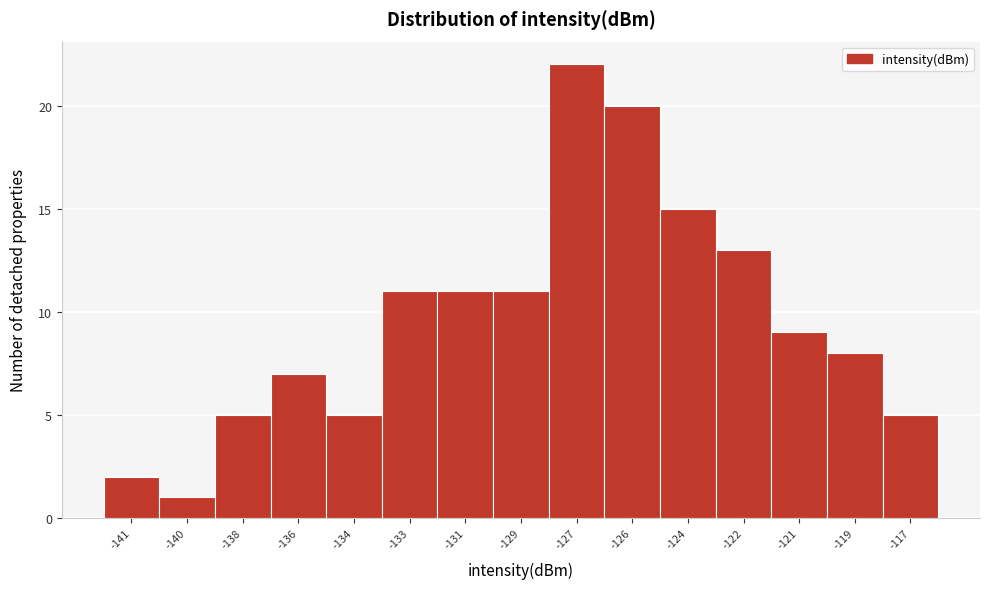

Reading left to right, extract all data points from this chart.

-141=2	-140=1	-138=5	-136=7	-134=5	-133=11	-131=11	-129=11	-127=22	-126=20	-124=15	-122=13	-121=9	-119=8	-117=5